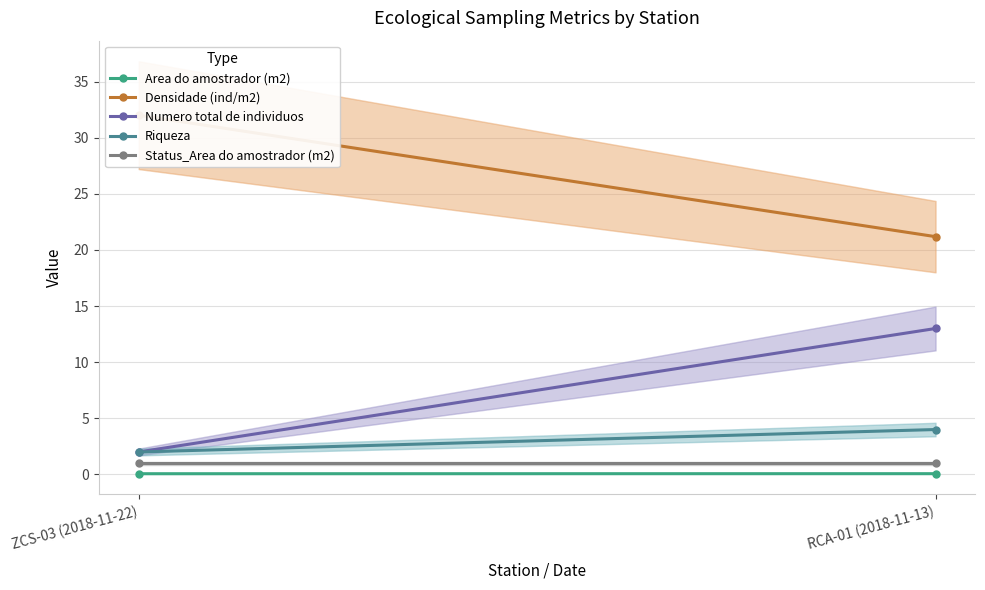

What is the difference between the highest and lowest values at RCA-01 (2018-11-13)?

21.1